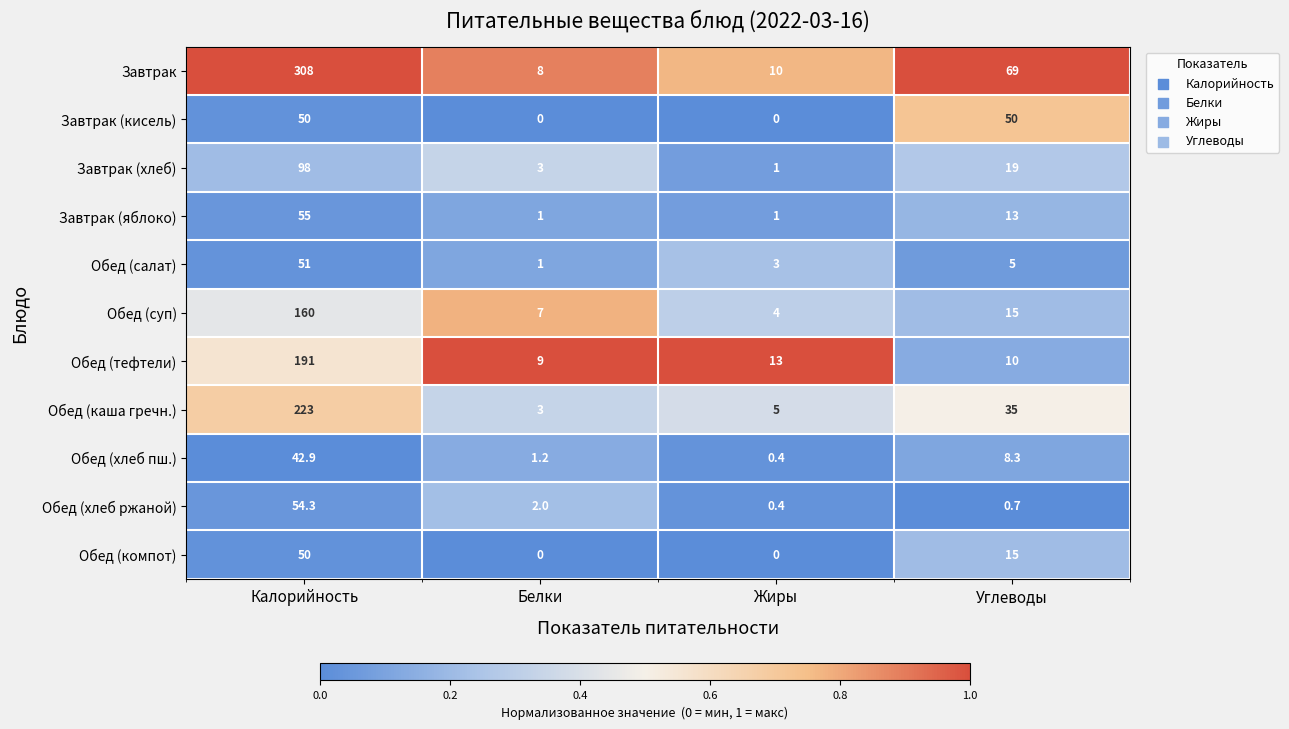

At which category is the sum across all series the highest?

Калорийность